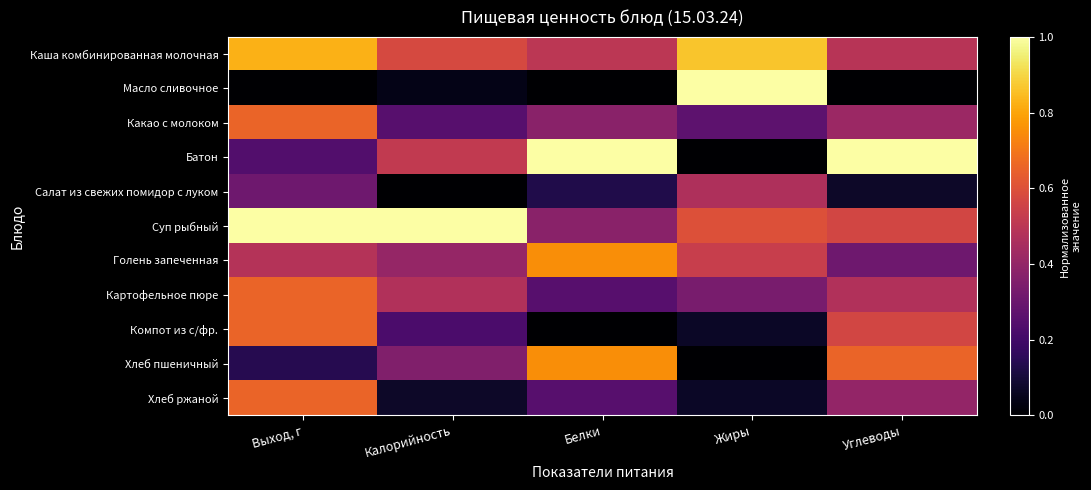

What is the spread (max minus min) of values at Калорийность?

1.0